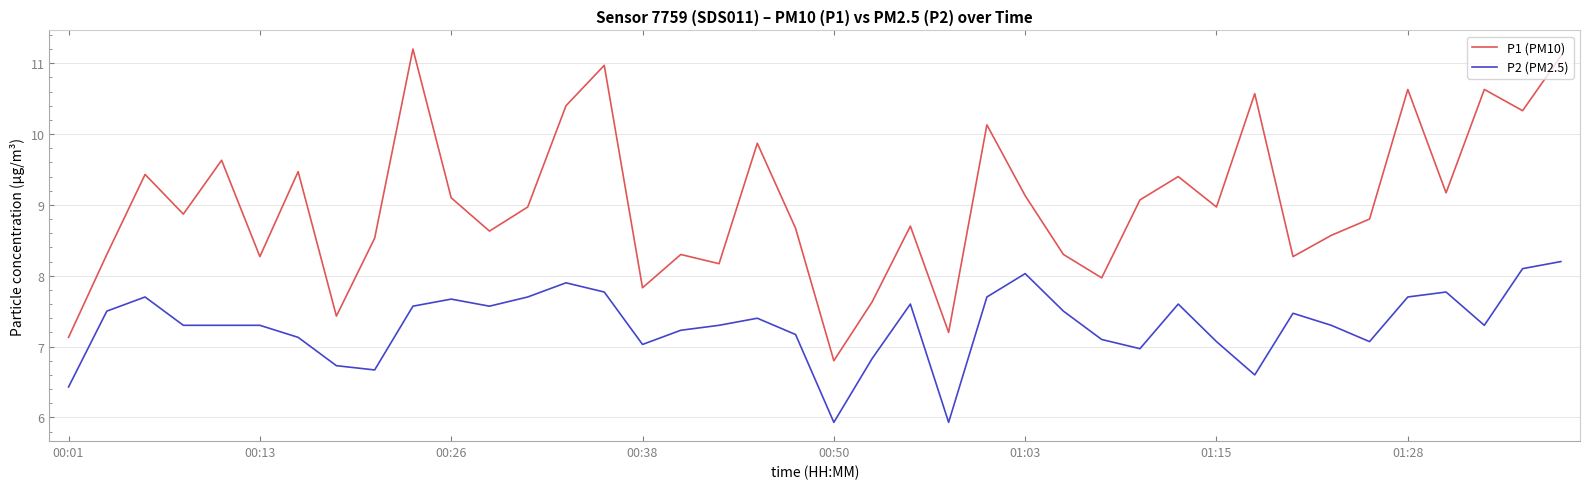

What is the lowest value of the P2 (PM2.5) series?

5.9